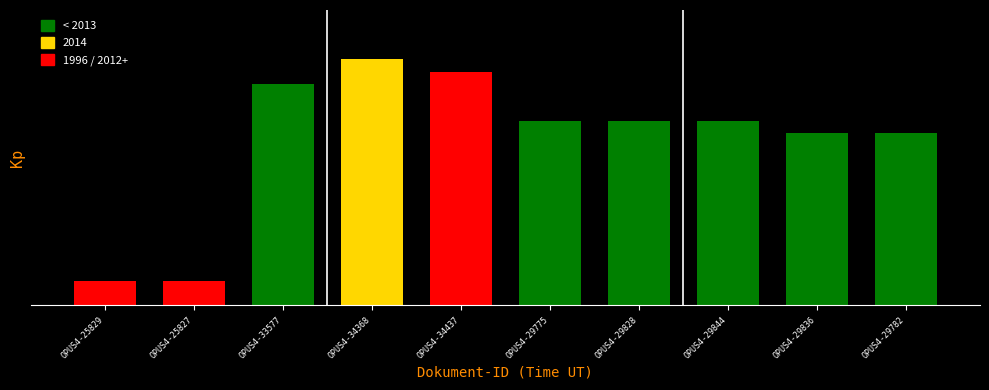

Where does the data first go above 7?

OPUS4-33577